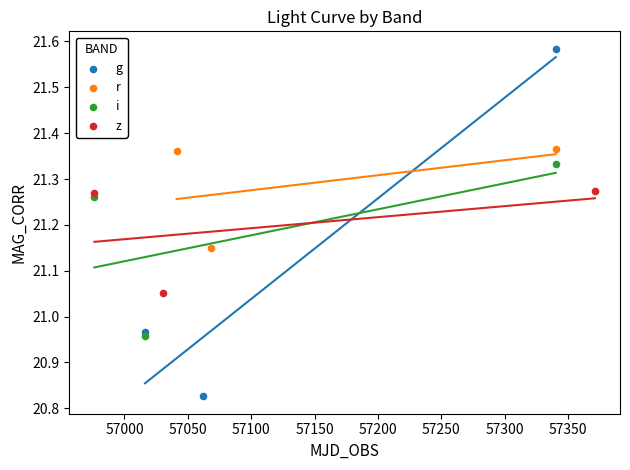

Which series has the largest Y range (max minus min)?

g